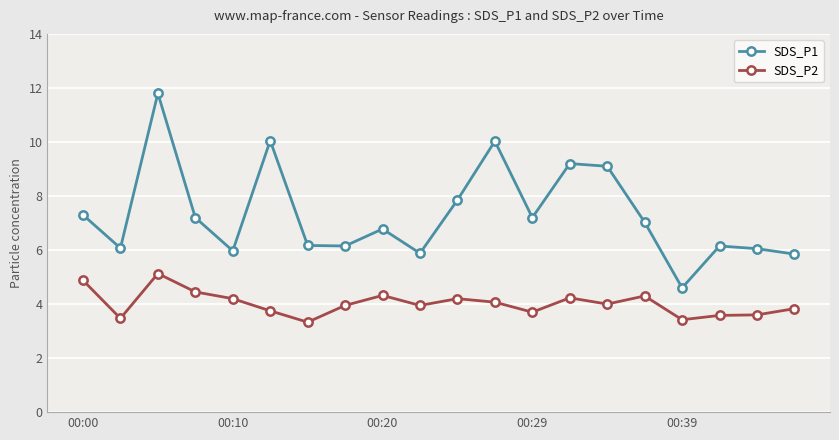

How many lines are shown in the chart?

2